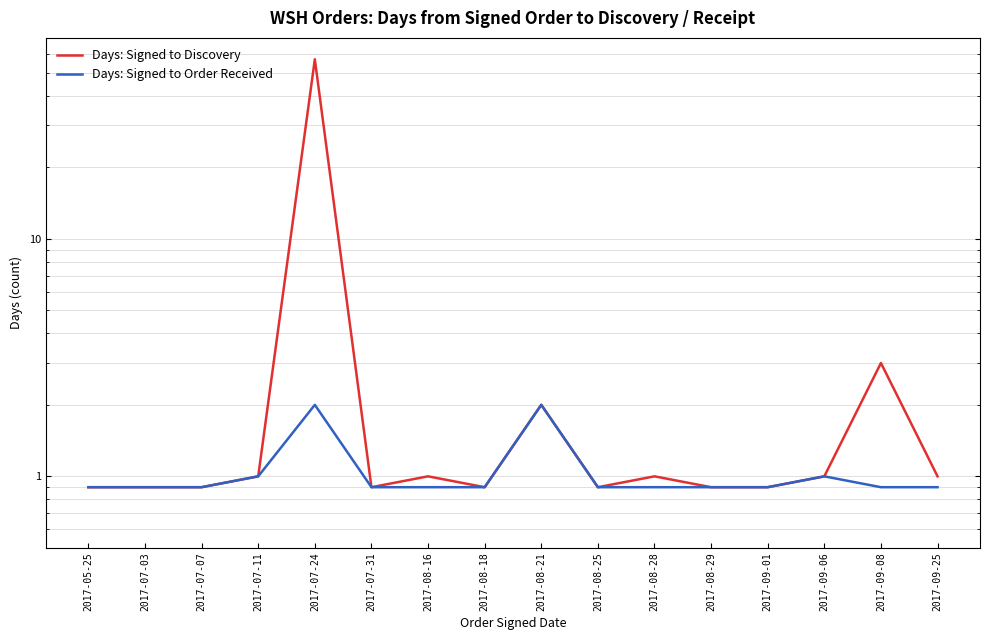

Does the chart have visible grid lines?

Yes